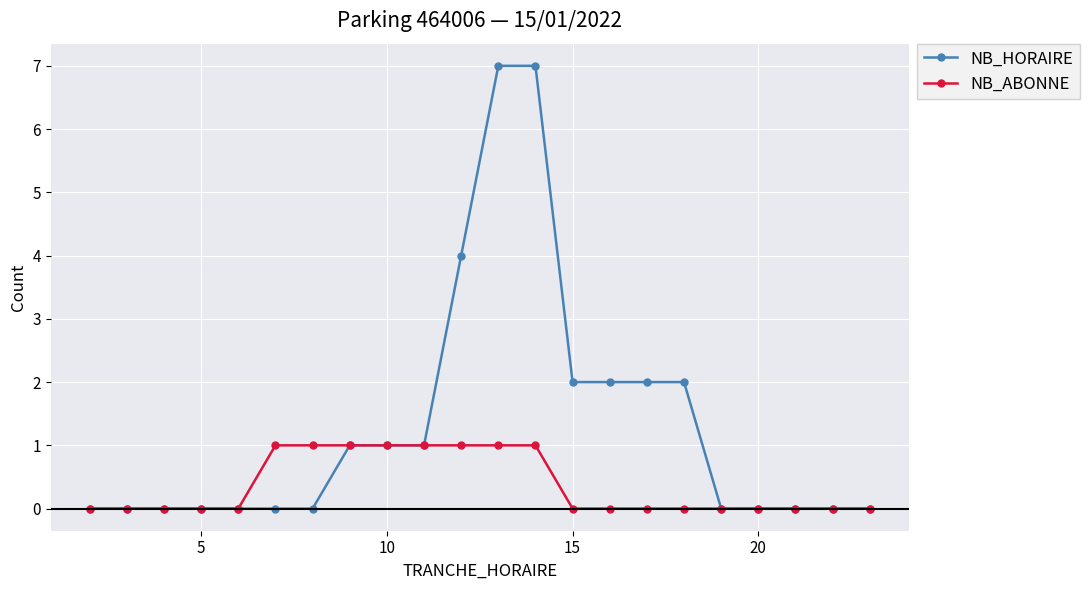

Reading right to left, list all the values displayed in this chart.

NB_HORAIRE: 0	0	0	0	0	2	2	2	2	7	7	4	1	1	1	0	0	0	0	0	0	0
NB_ABONNE: 0	0	0	0	0	0	0	0	0	1	1	1	1	1	1	1	1	0	0	0	0	0